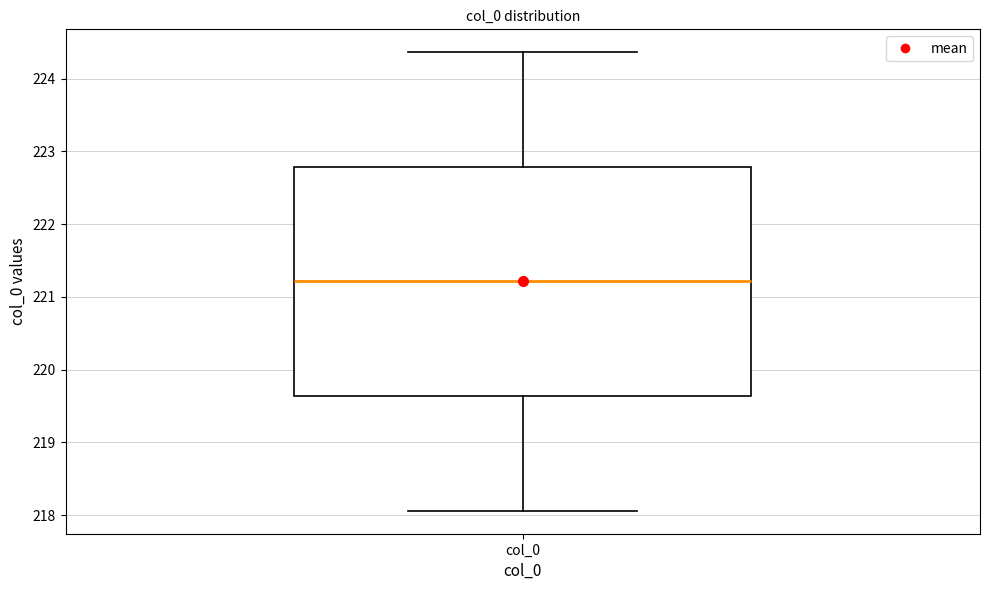

Transcribe this box plot: give where the median line is, the range the box spans, and where the two whiskers end, as read against the y-axis. The values are not printed on the chart, so give them approximately, as read against the axis.

median 221.2, box 219.6 to 222.8, whiskers 218.1 to 224.4